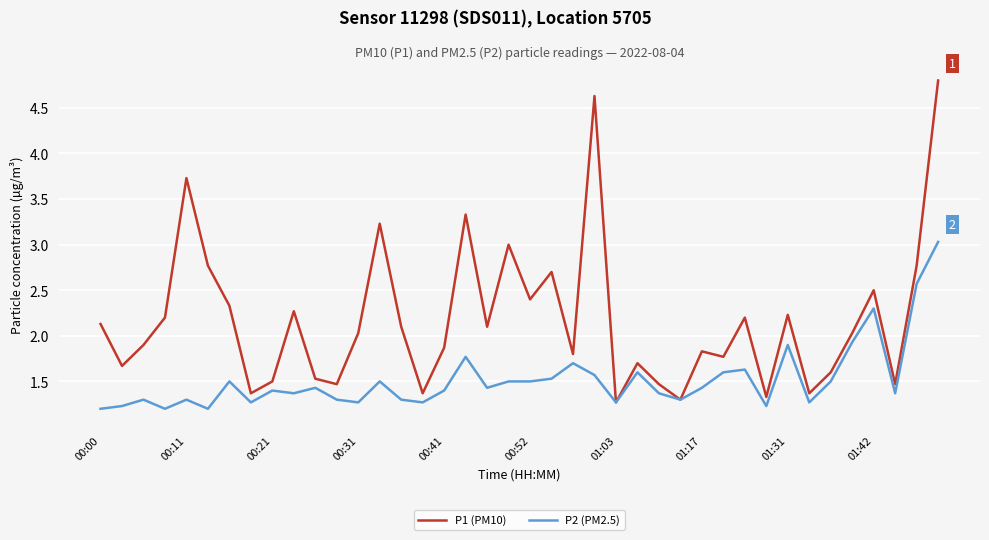

Which series has the largest total across all categories?

P1 (PM10)